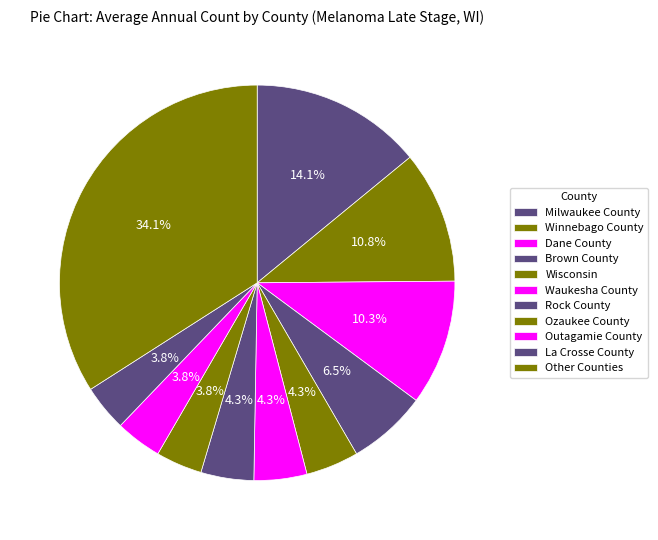

How many slices are in this pie chart?

11